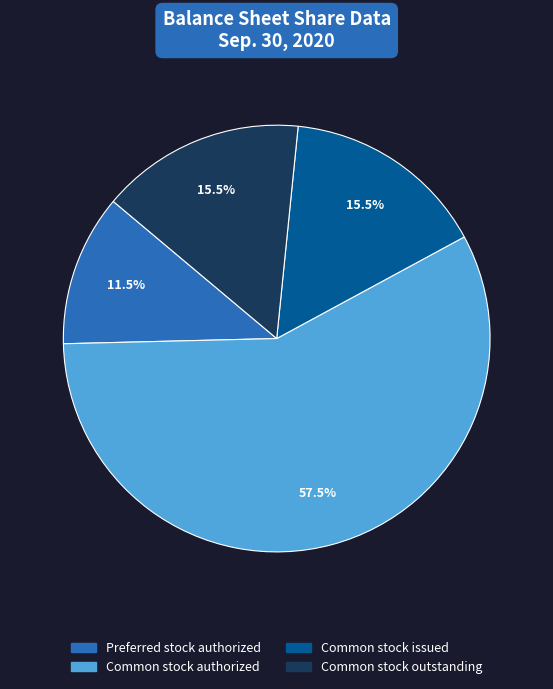

Which slice represents more than half of the pie?

Common stock authorized